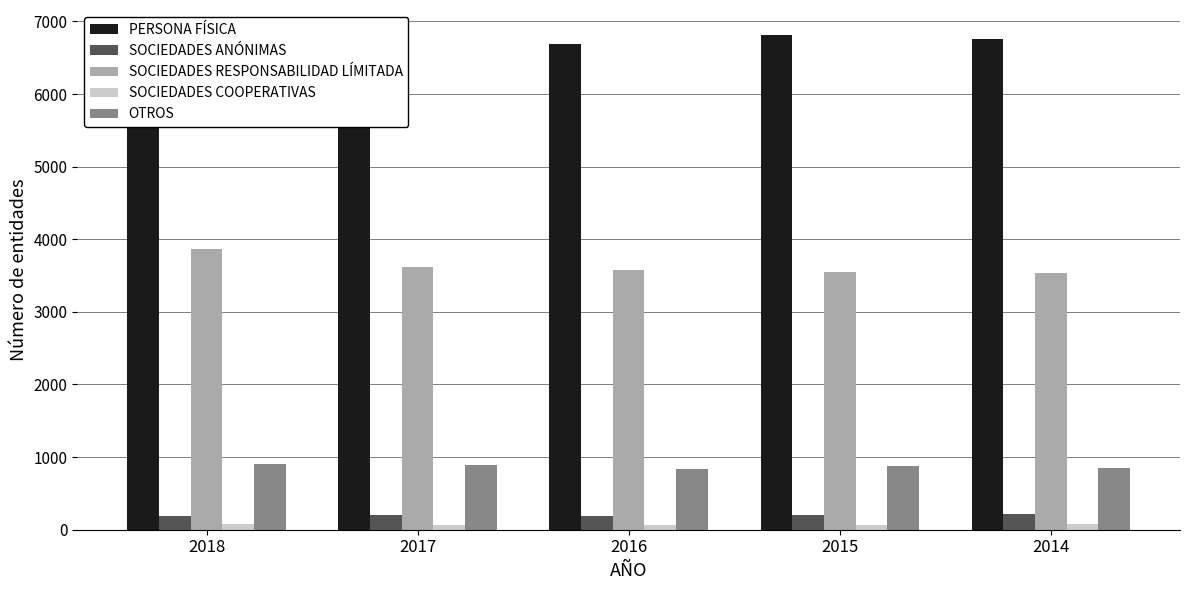

Between 2016 and 2014, which series saw the biggest shift?

PERSONA FÍSICA